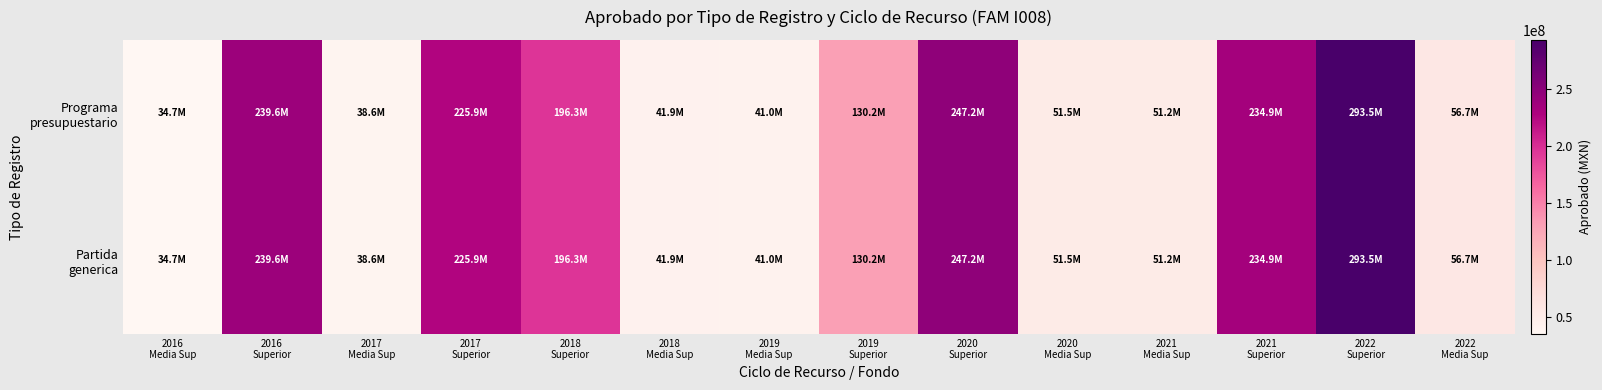

Between 2020
Superior and 2016
Superior, which is larger?

2020
Superior